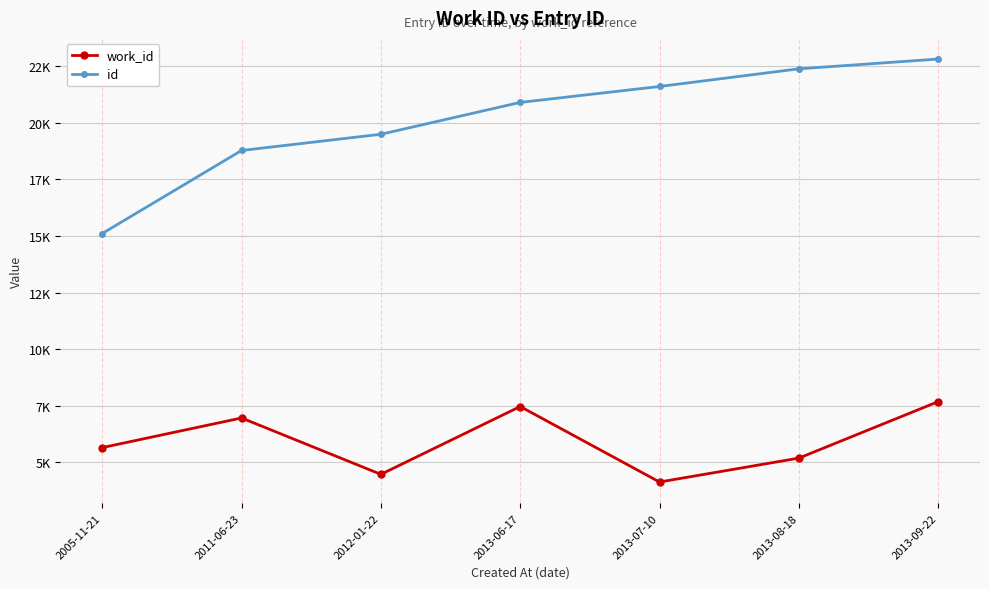

In work_id, how many points are lower than both neighbors (excluding endpoints)?

2